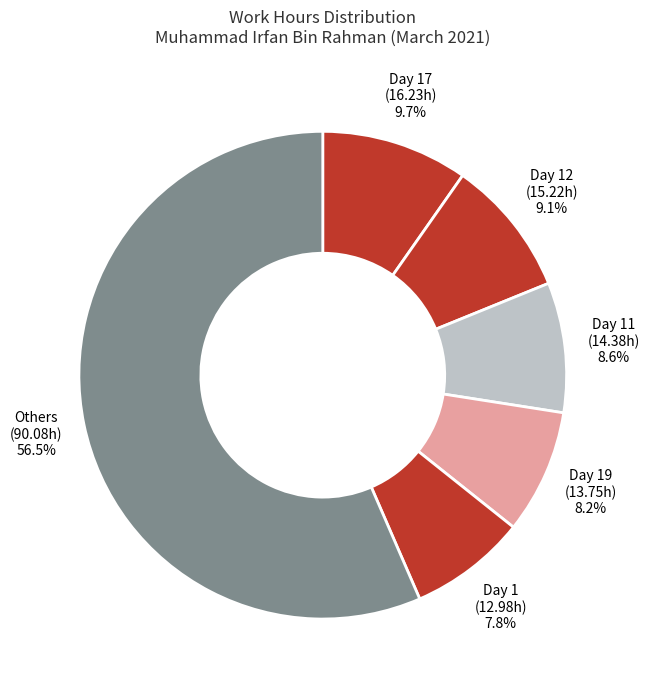

Which slice is the largest?

Others (90.08h)